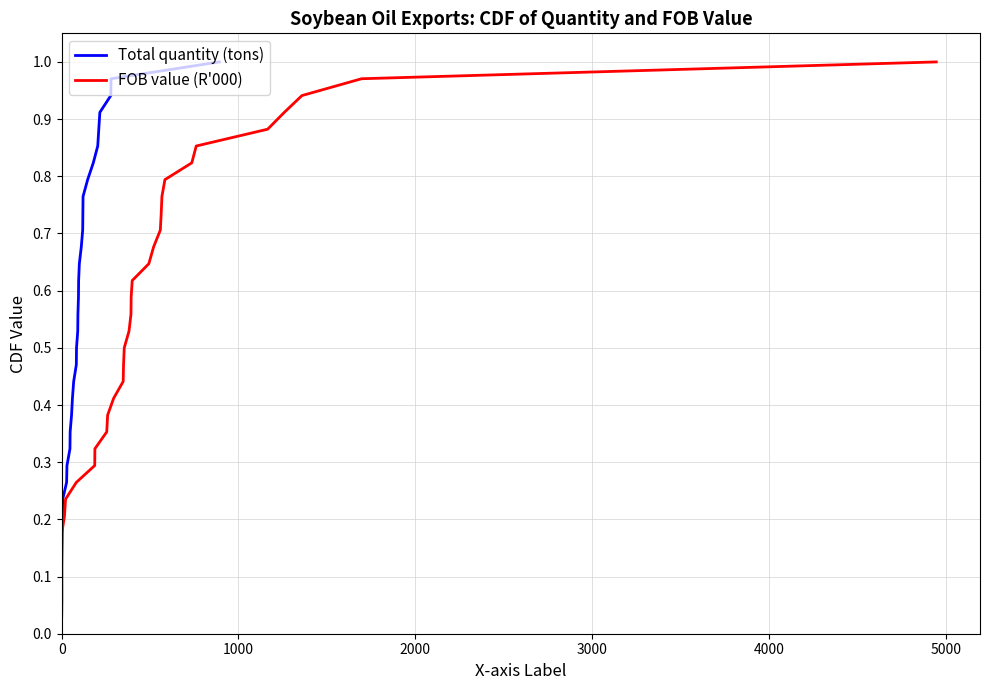

Reading left to right, what are all the values shown in this chart?

Total quantity (tons): 0.0	0.1	0.1	0.1	0.1	0.2	0.2	0.2	0.3	0.3	0.3	0.4	0.4	0.4	0.4	0.5	0.5	0.5	0.6	0.6	0.6	0.6	0.7	0.7	0.7	0.8	0.8	0.8	0.9	0.9	0.9	0.9	1.0	1.0
FOB value (R'000): 0.0	0.1	0.1	0.1	0.1	0.2	0.2	0.2	0.3	0.3	0.3	0.4	0.4	0.4	0.4	0.5	0.5	0.5	0.6	0.6	0.6	0.6	0.7	0.7	0.7	0.8	0.8	0.8	0.9	0.9	0.9	0.9	1.0	1.0